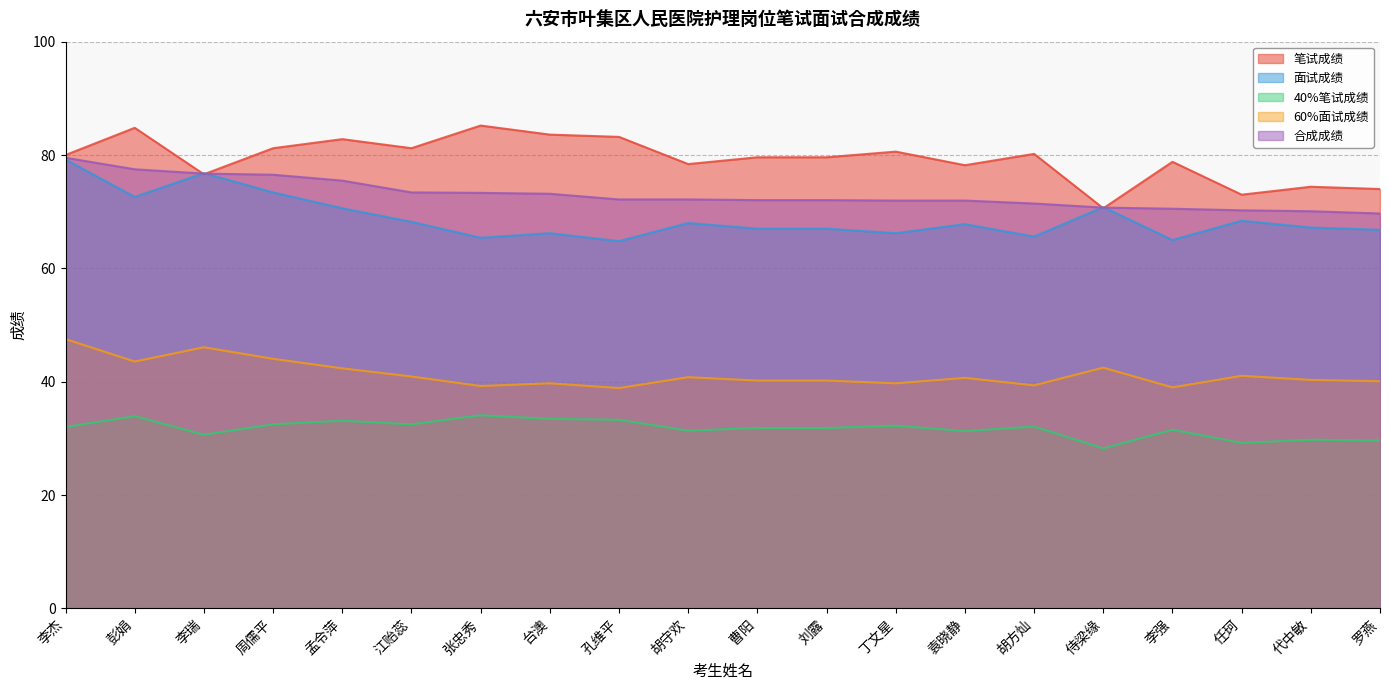

Where is the first local maximum for 60%面试成绩?

李瑞